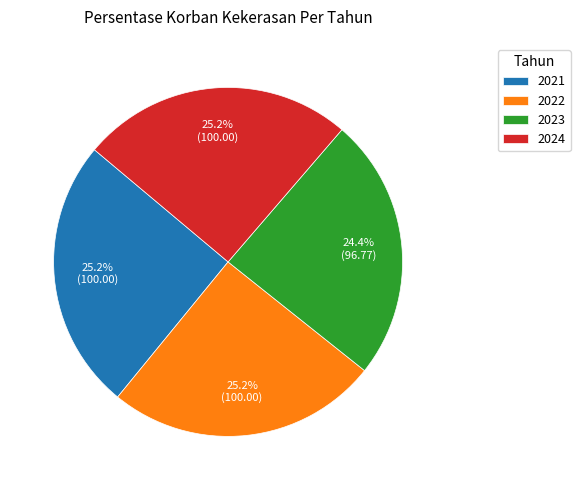

What is the smallest slice in the pie chart?

2023